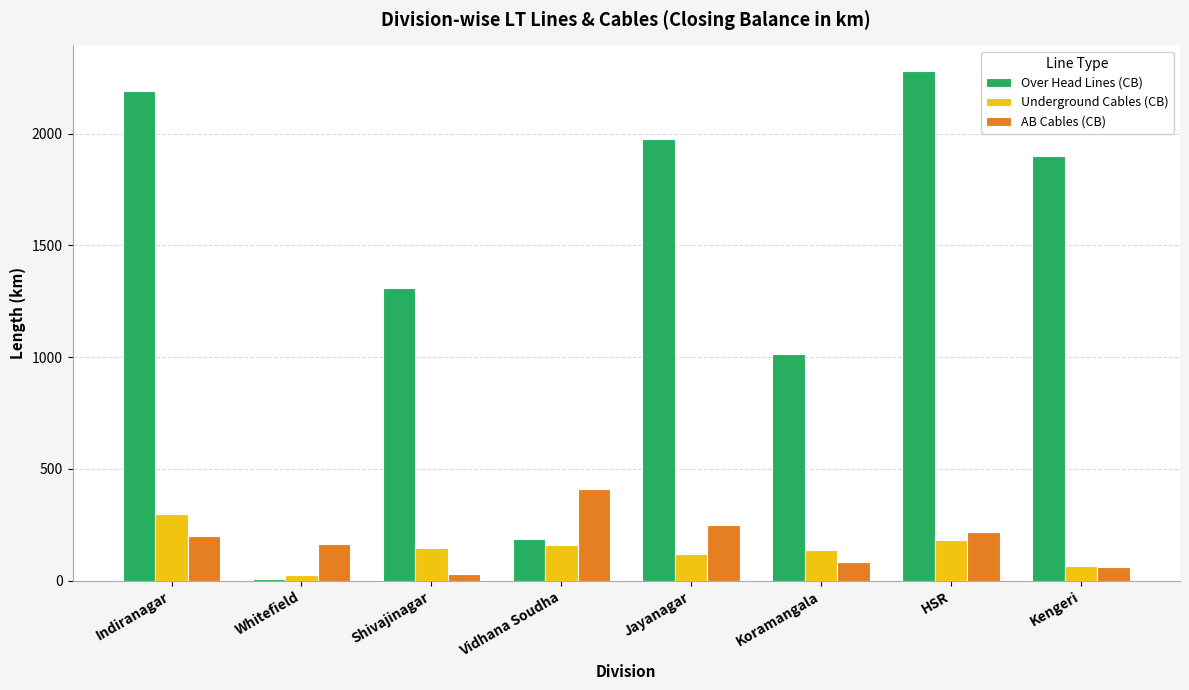

What is the label of the 3rd bar from the left?

Shivajinagar